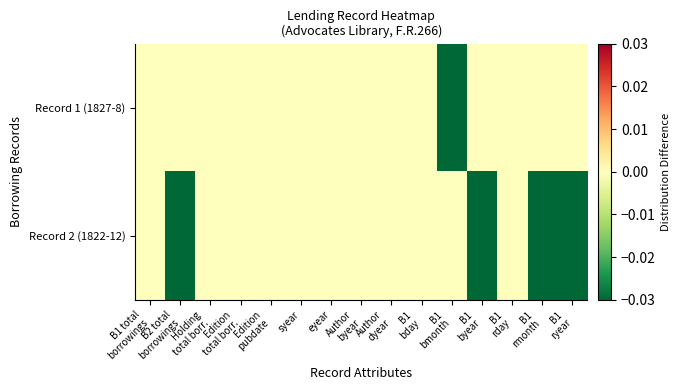

Reading left to right, transcribe all the data shown in this chart.

Record 1 (1827-8): B1 total
borrowings=0.0	B2 total
borrowings=0.0	Holding
total borr.=0.0	Edition
total borr.=0.0	Edition
pubdate=0.0	syear=0.0	eyear=0.0	Author
byear=0.0	Author
dyear=0.0	B1
bday=0.0	B1
bmonth=-0.1	B1
byear=0.0	B1
rday=0.0	B1
rmonth=0.0	B1
ryear=0.0
Record 2 (1822-12): B1 total
borrowings=0.0	B2 total
borrowings=-0.1	Holding
total borr.=0.0	Edition
total borr.=0.0	Edition
pubdate=0.0	syear=0.0	eyear=0.0	Author
byear=0.0	Author
dyear=0.0	B1
bday=0.0	B1
bmonth=0.0	B1
byear=-0.1	B1
rday=0.0	B1
rmonth=-0.1	B1
ryear=-0.1